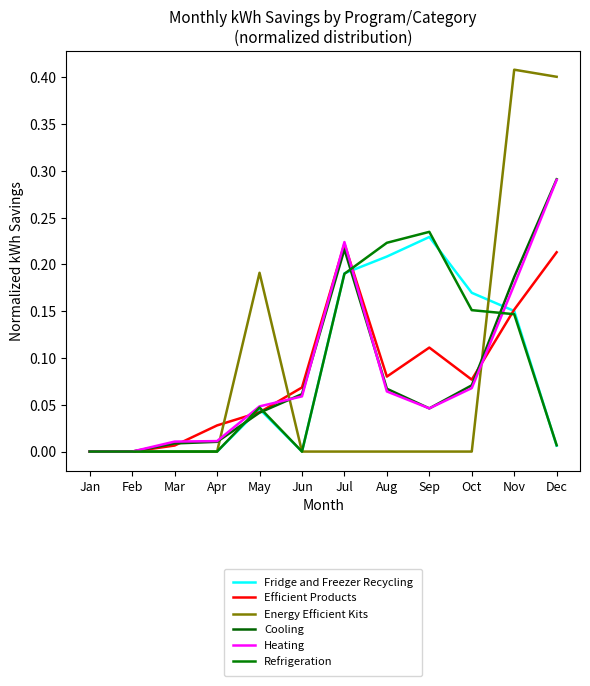

Rank the series by their maximum value, from highest to lowest.

Energy Efficient Kits, Cooling, Heating, Refrigeration, Fridge and Freezer Recycling, Efficient Products